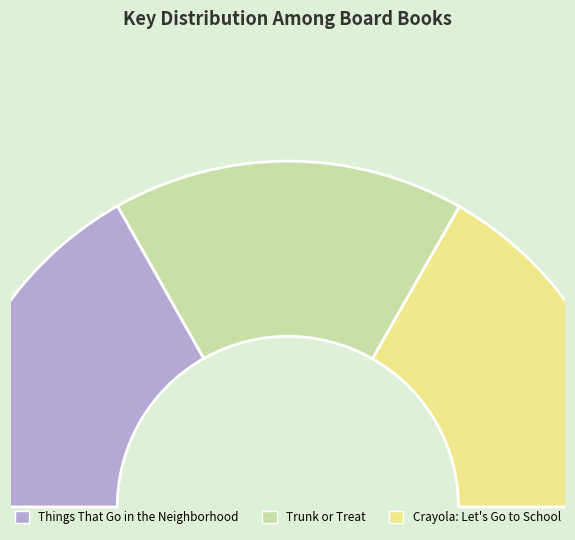

To the nearest percent, what portion does Things That Go in the Neighborhood represent?

34%